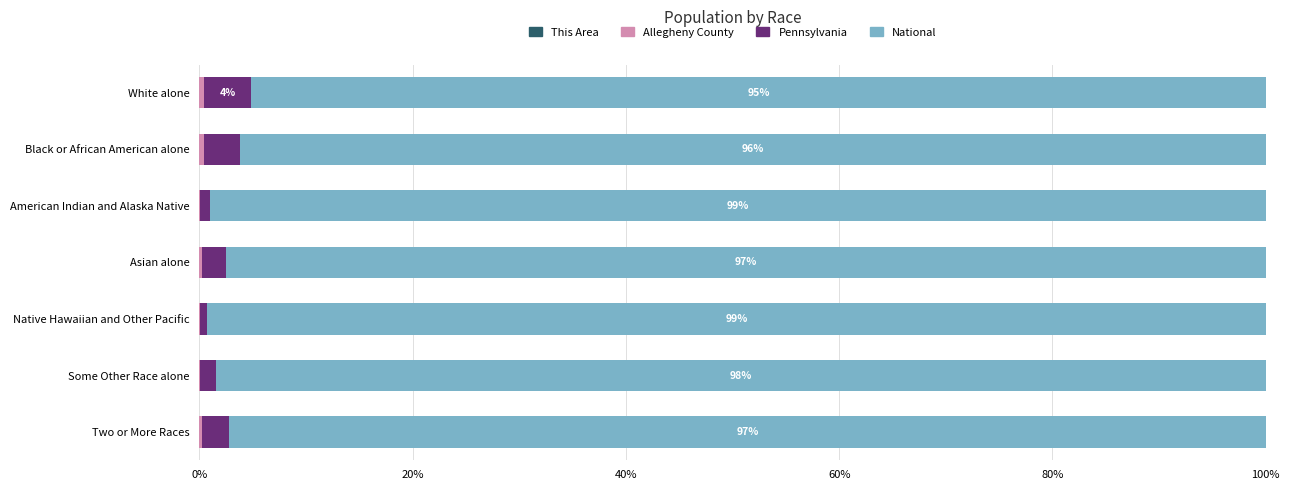

How many data points does each series have?

7